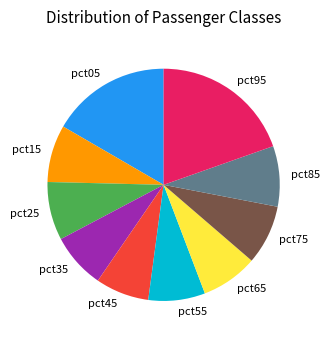

Between pct85 and pct95, which is larger?

pct95